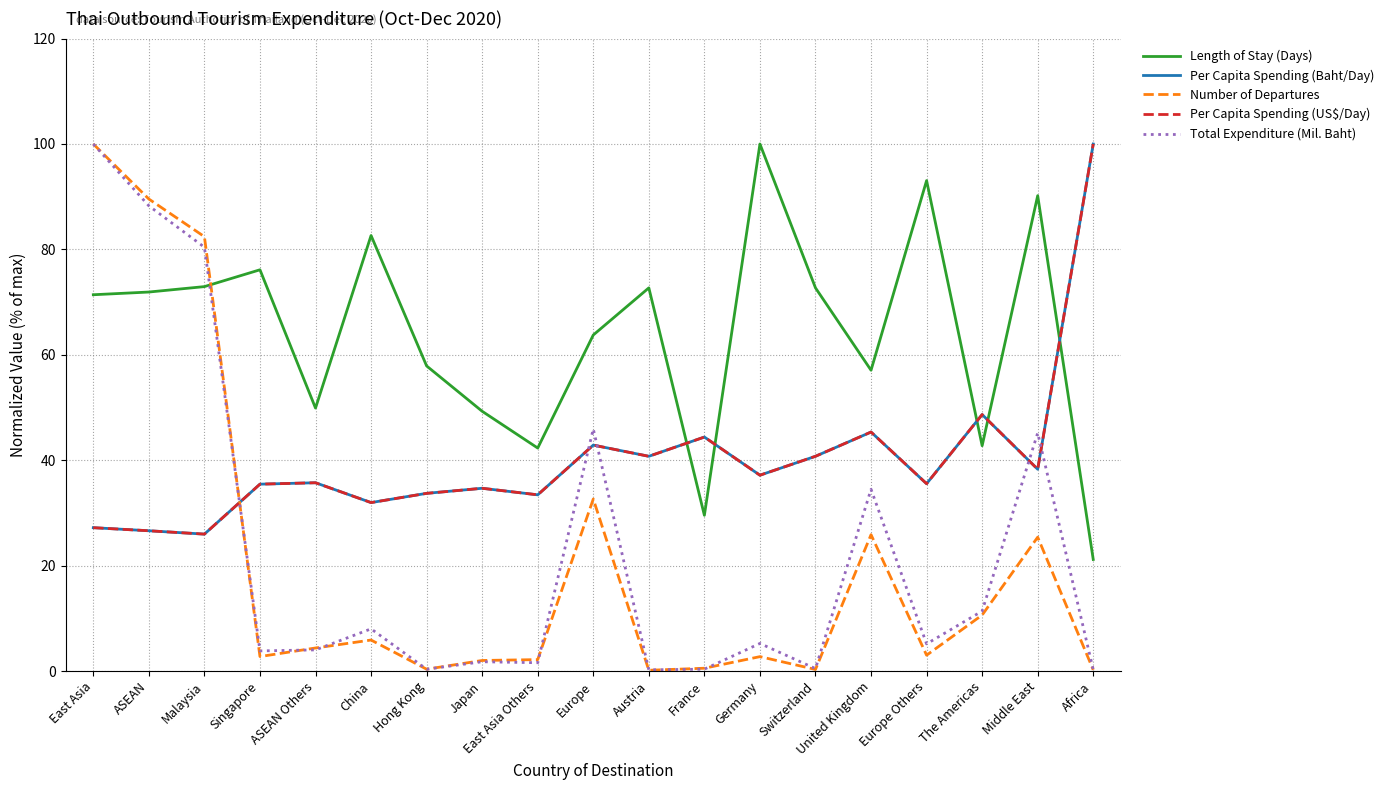

In Per Capita Spending (Baht/Day), how many points are lower than both neighbors (excluding endpoints)?

7